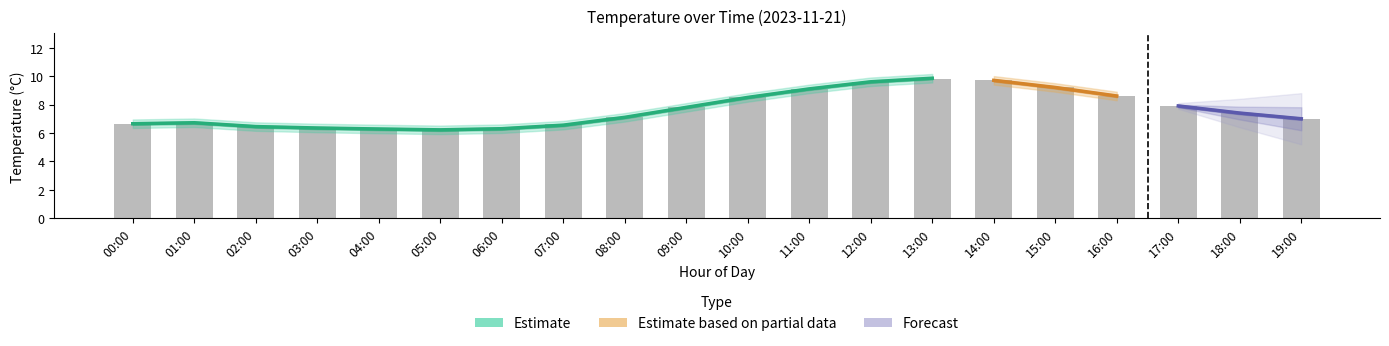

What is the label of the 13th bar from the right?

07:00